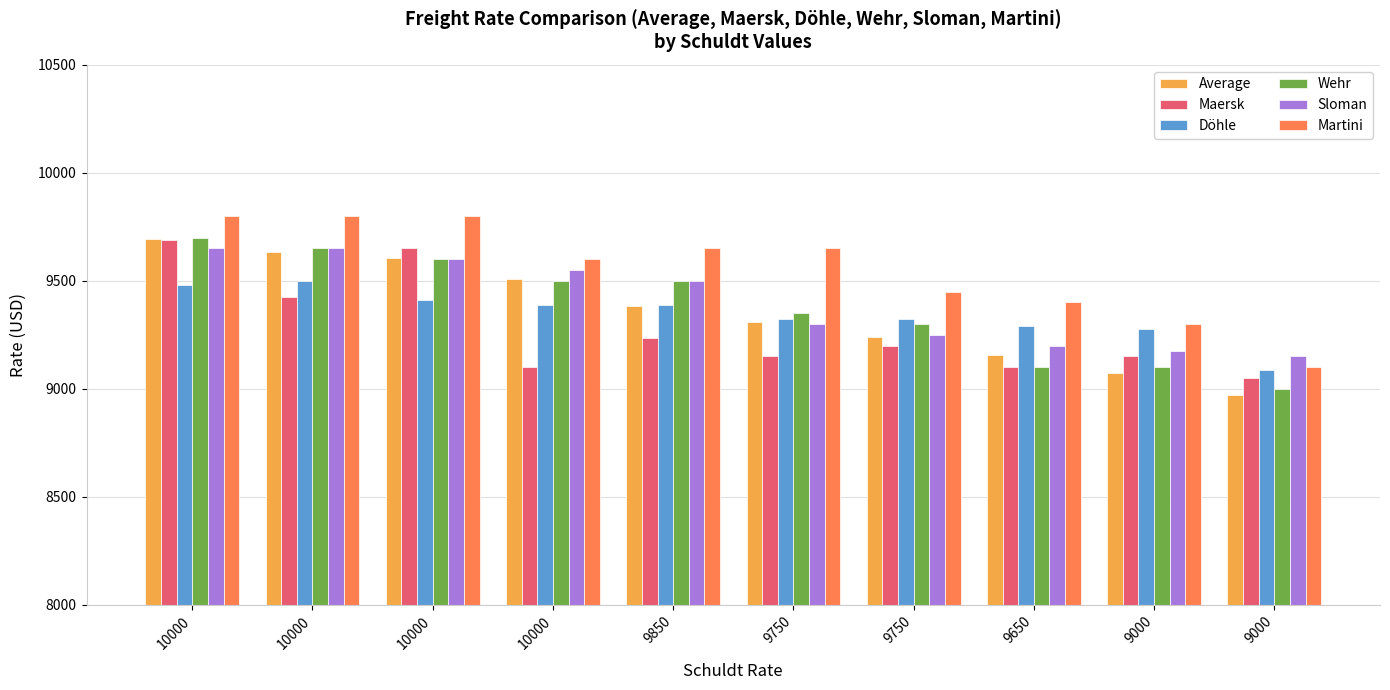

How many bars are there in total?

60